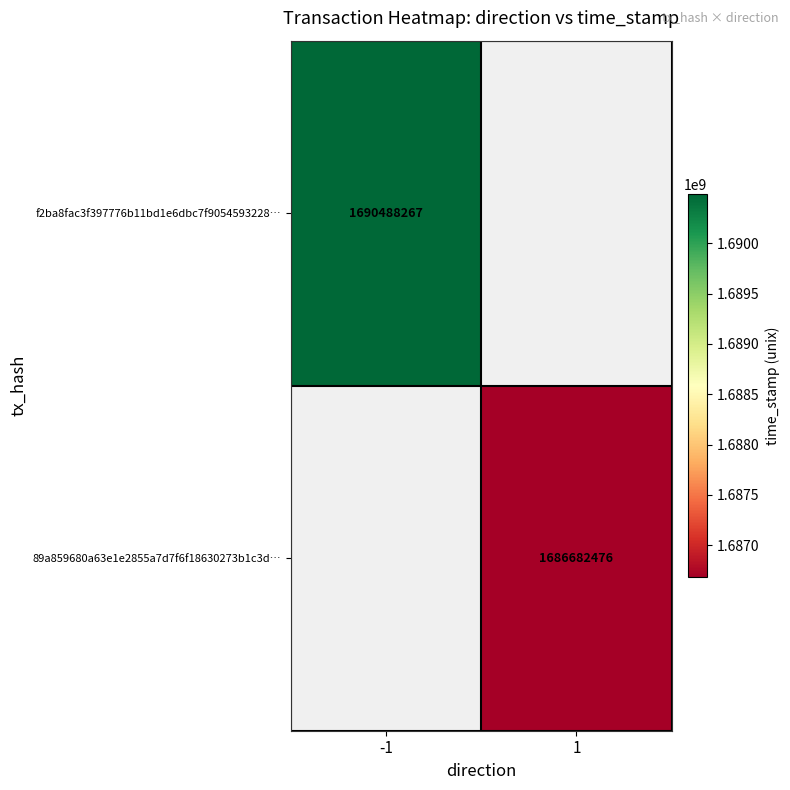

Is the value of f2ba8fac3f397776b11bd1e6dbc7f9054593228… at -1 greater than the value of 89a859680a63e1e2855a7d7f6f18630273b1c3d… at 1?

Yes